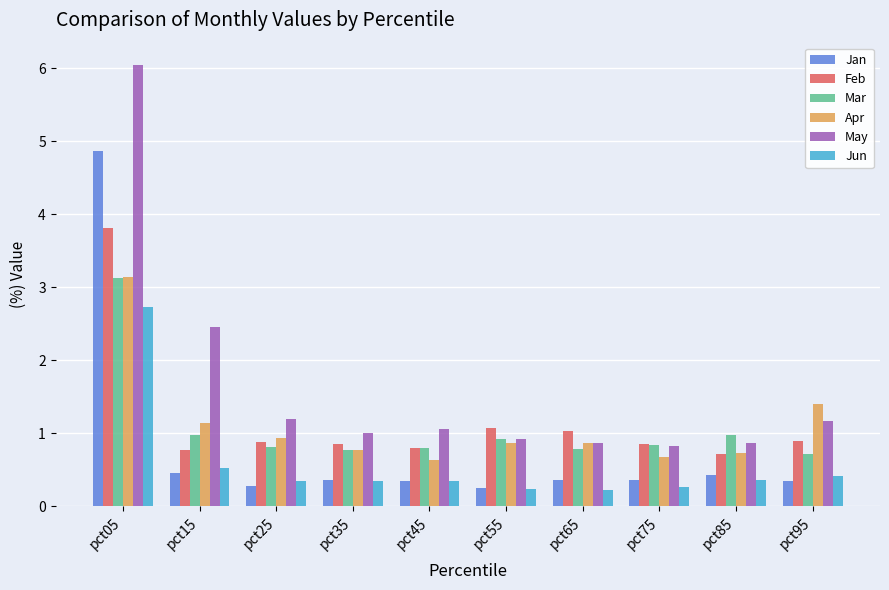

At how many categories does at least one series exceed 4?

1